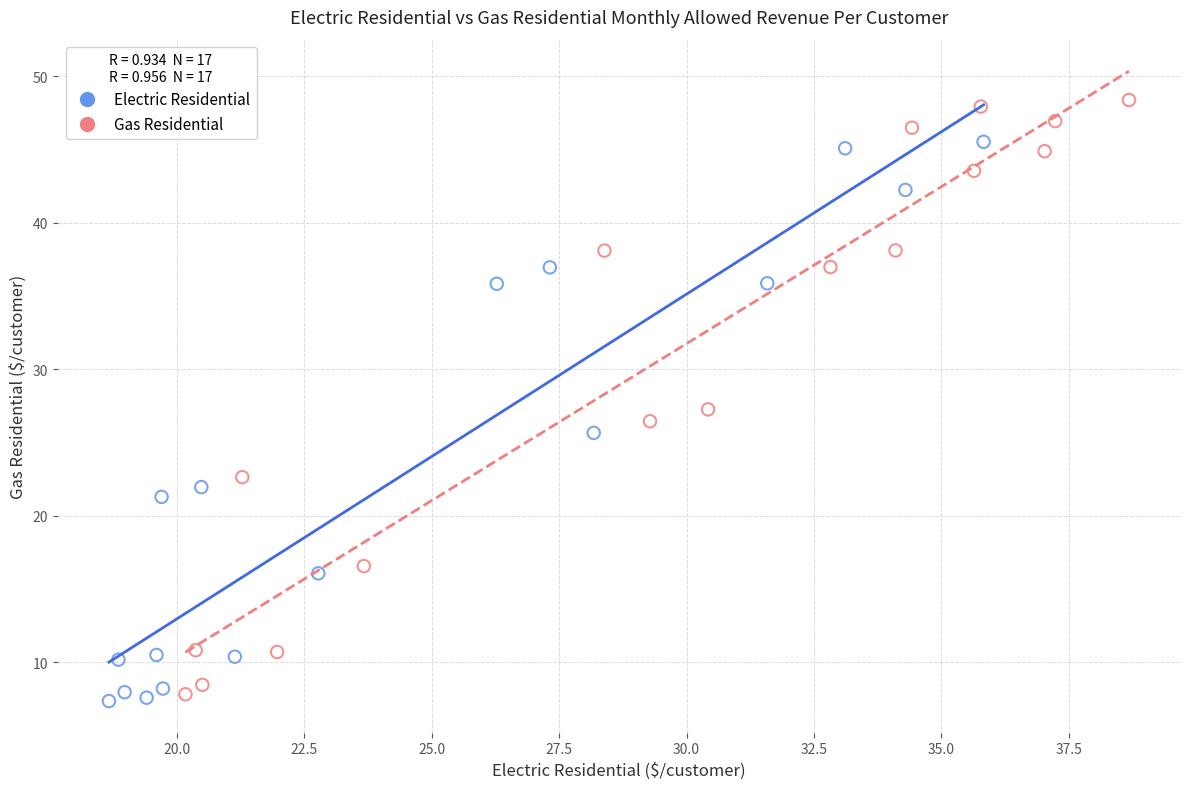

Which series contains the highest Y value?

Gas Residential